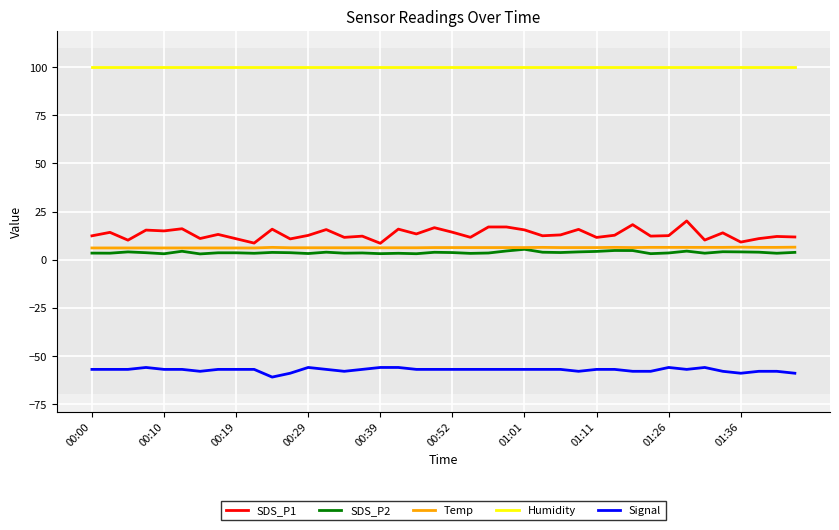

Which series has the largest total across all categories?

Humidity